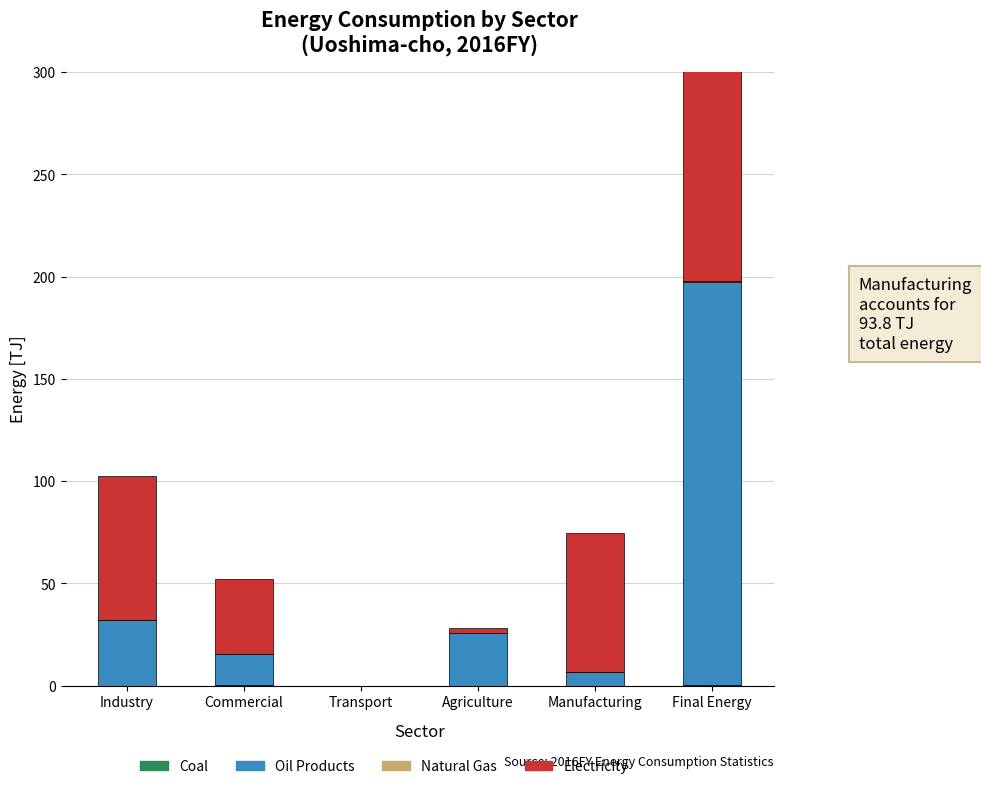

Are the bars horizontal?

No